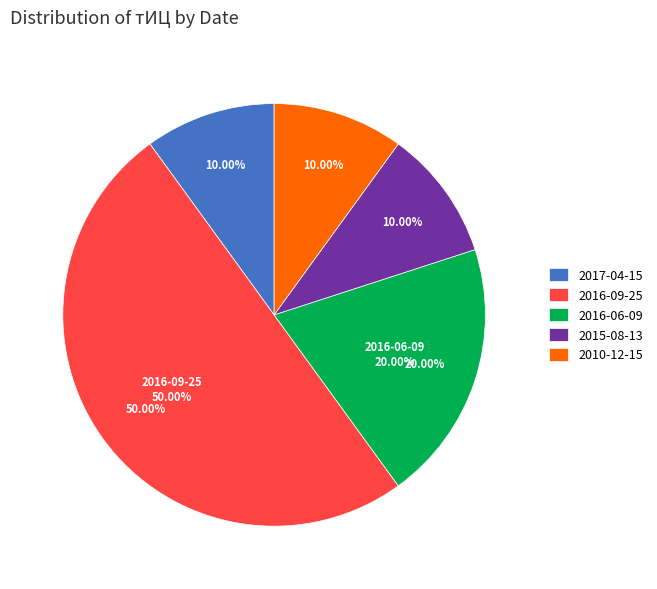

True or false: 2010-06-09 accounts for 0% of the total.

True